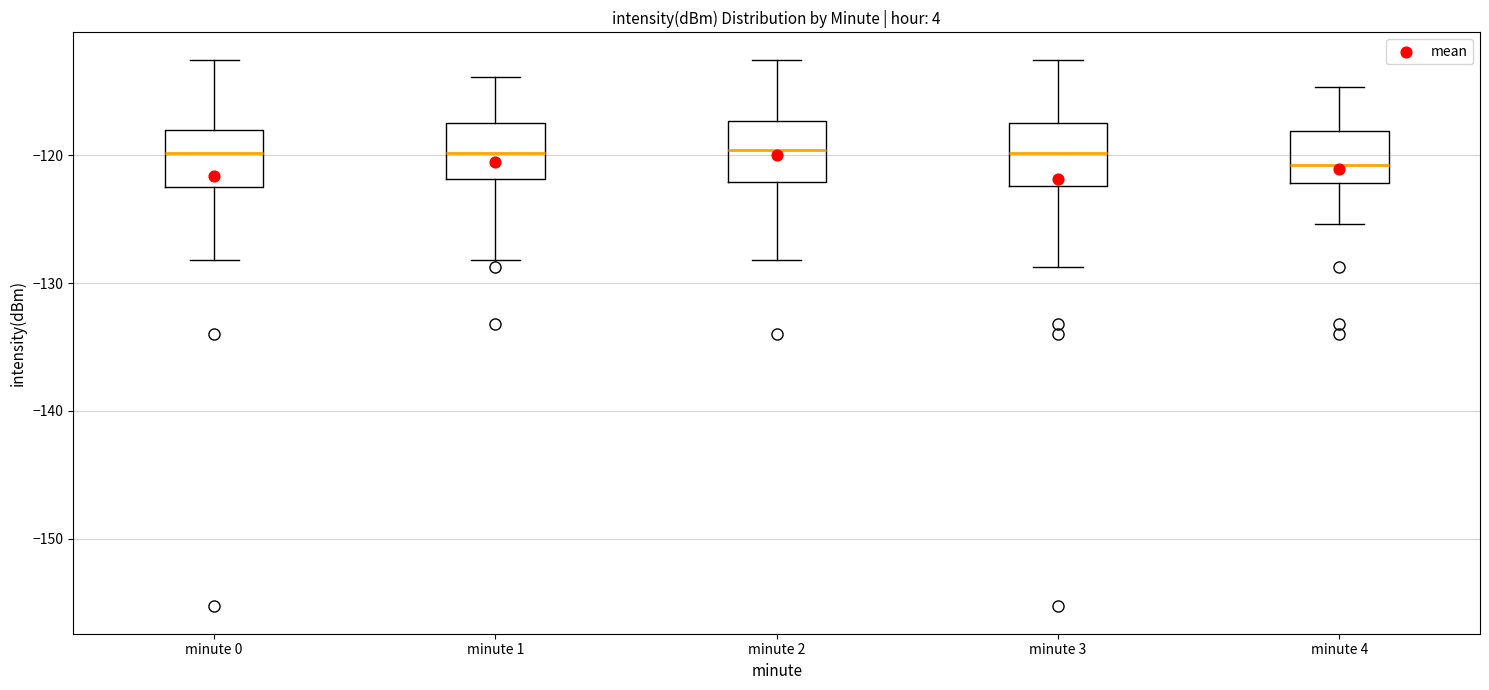

Where is the upper edge of the box for minute 0 on the y-axis? The values are not printed on the chart, so give them approximately, as read against the axis.

-118